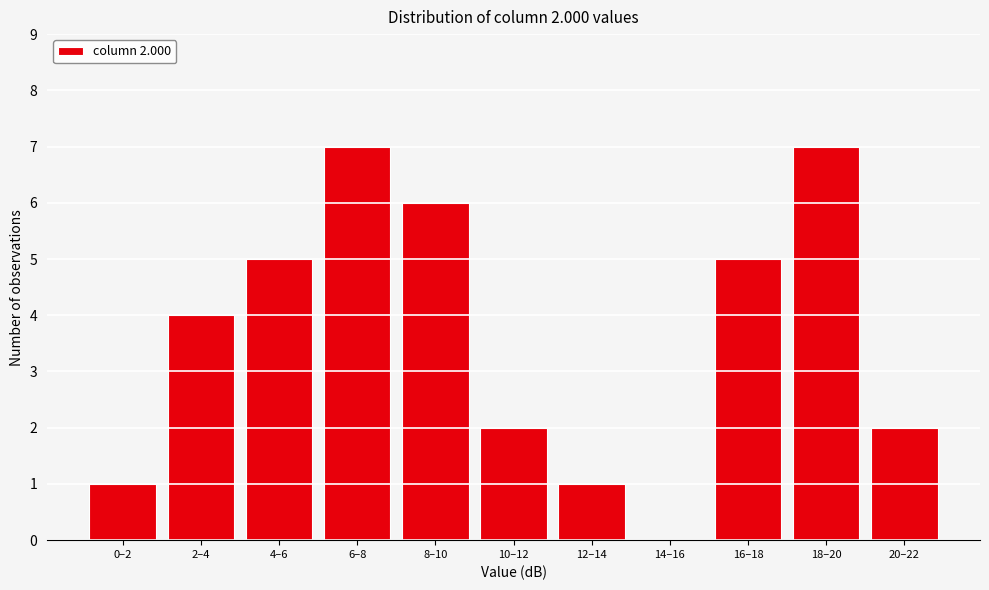

Reading right to left, transcribe all the data shown in this chart.

20–22=2	18–20=7	16–18=5	14–16=0	12–14=1	10–12=2	8–10=6	6–8=7	4–6=5	2–4=4	0–2=1